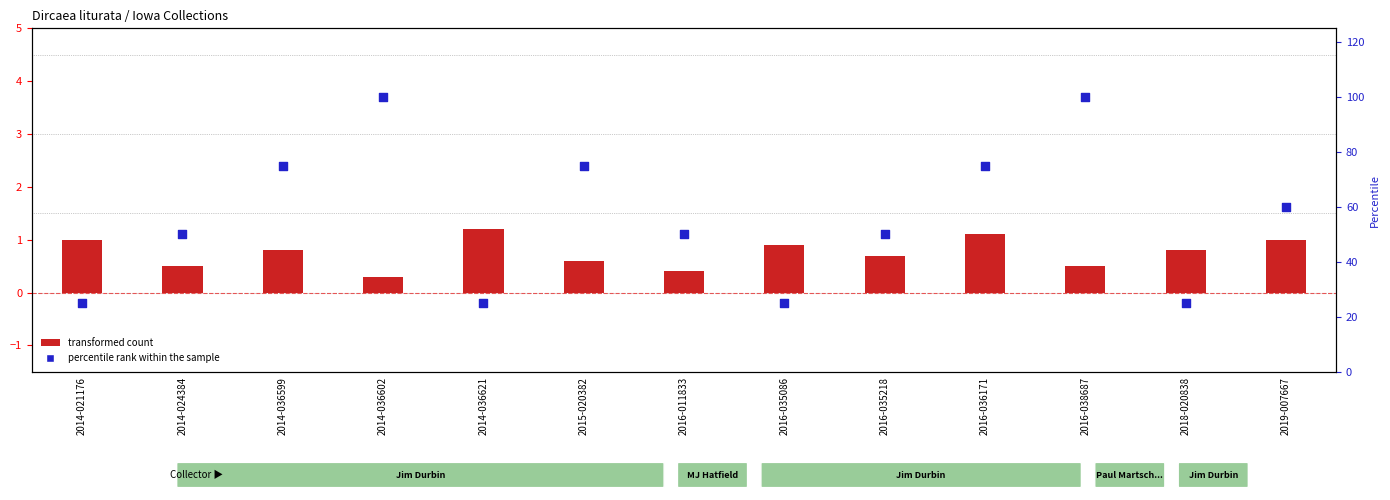

What is the total value across all series at 2014-021176?

26.0